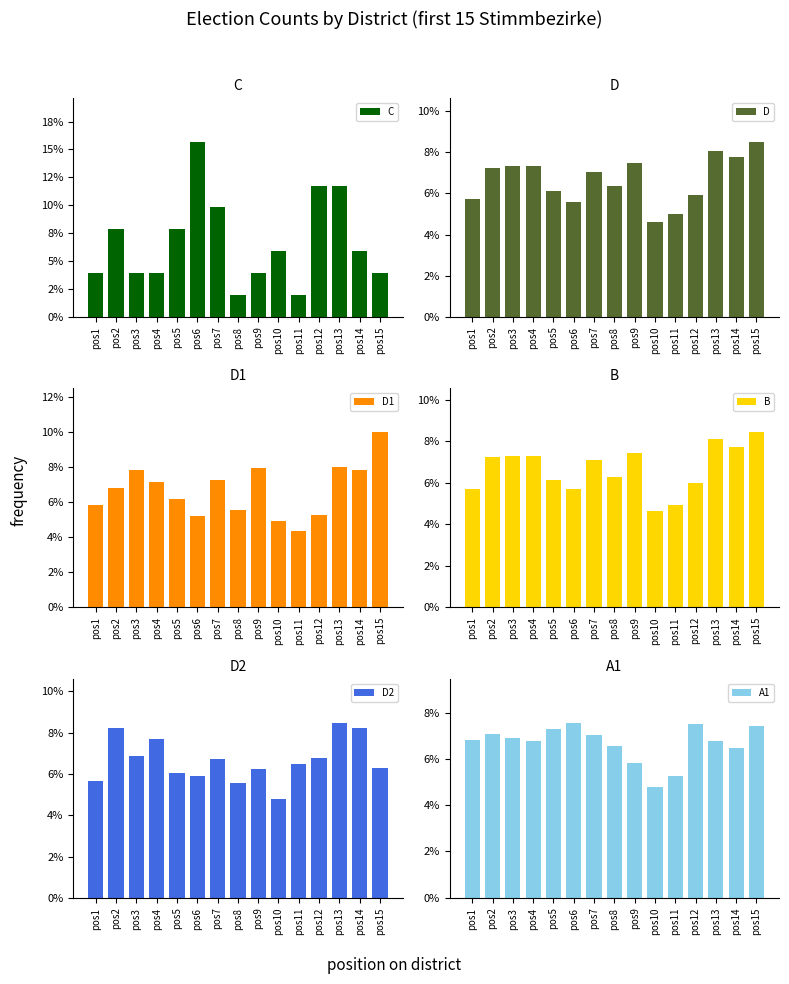

Between pos7 and pos14, which series saw the biggest shift?

C